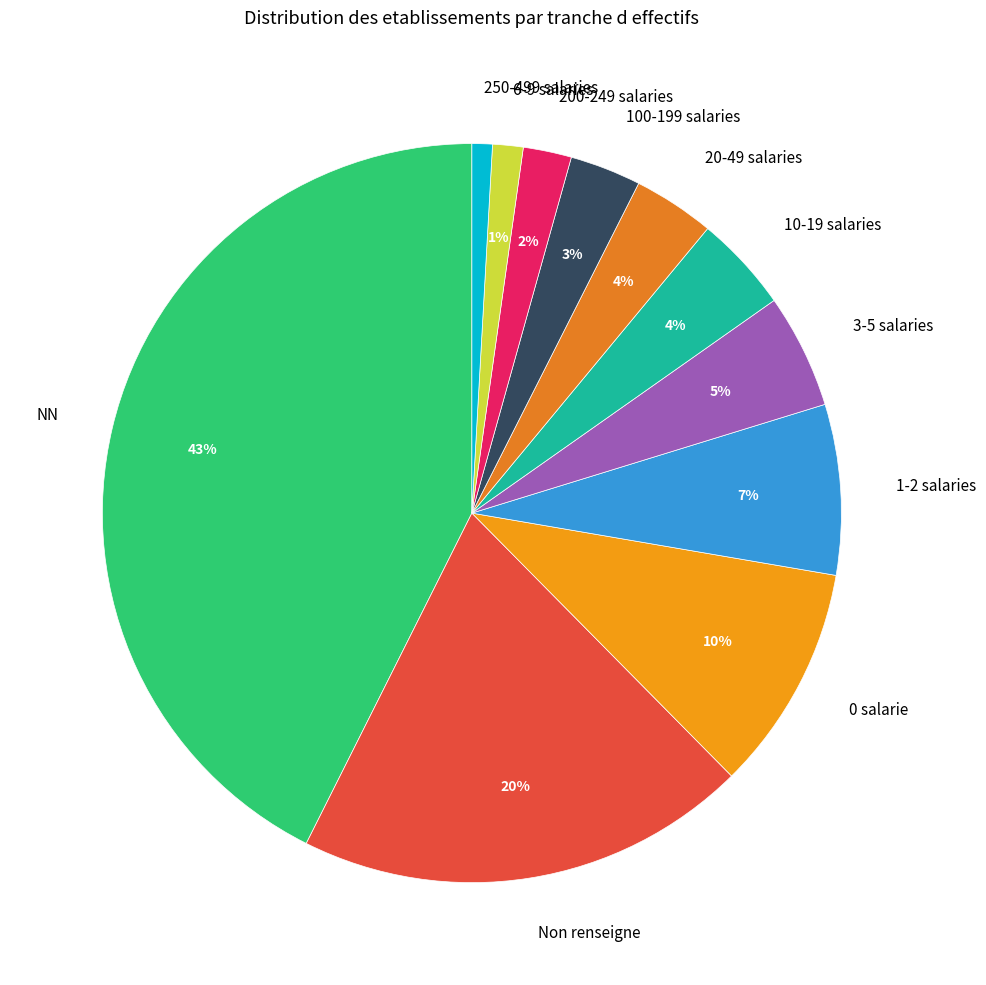

What is the largest slice in the pie chart?

NN